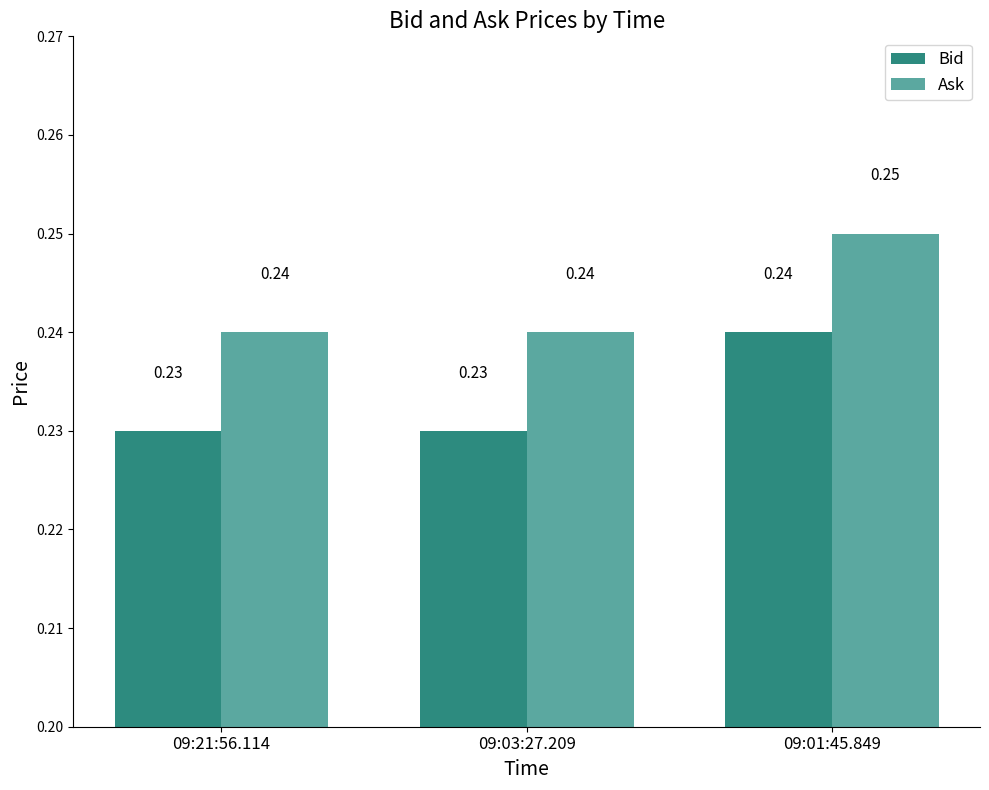

Rank the series by their average value, from highest to lowest.

Ask, Bid